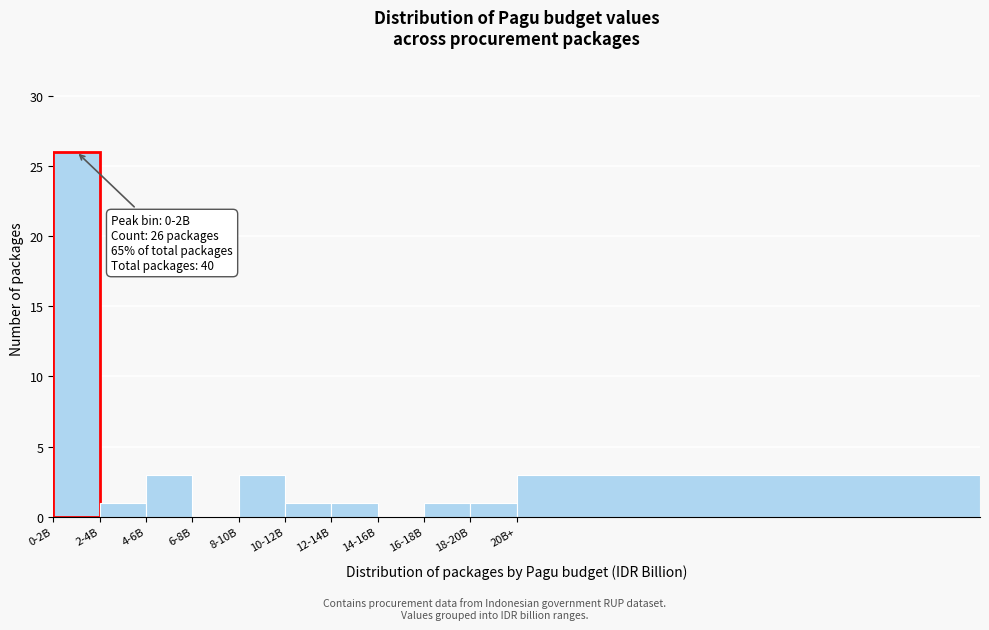

Reading right to left, list all the values displayed in this chart.

20B+=3	18-20B=1	16-18B=1	14-16B=0	12-14B=1	10-12B=1	8-10B=3	6-8B=0	4-6B=3	2-4B=1	0-2B=26